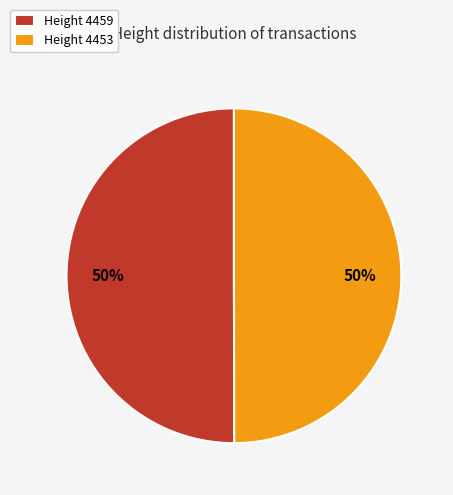

True or false: Height 4459 accounts for 50% of the total.

True